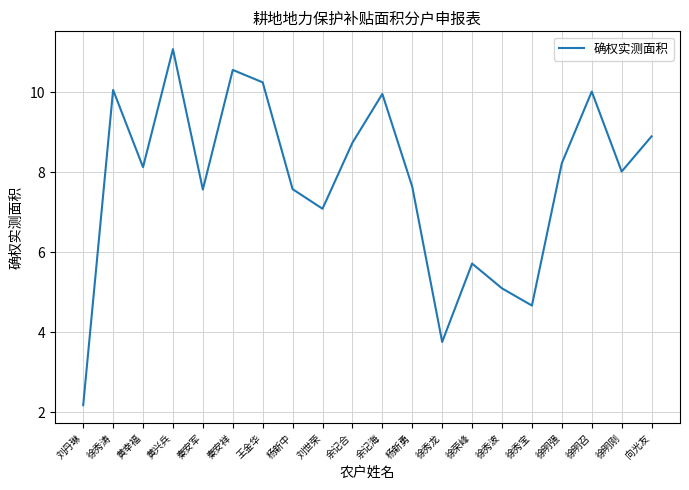

At which category does the data reach its first local peak?

徐秀涛